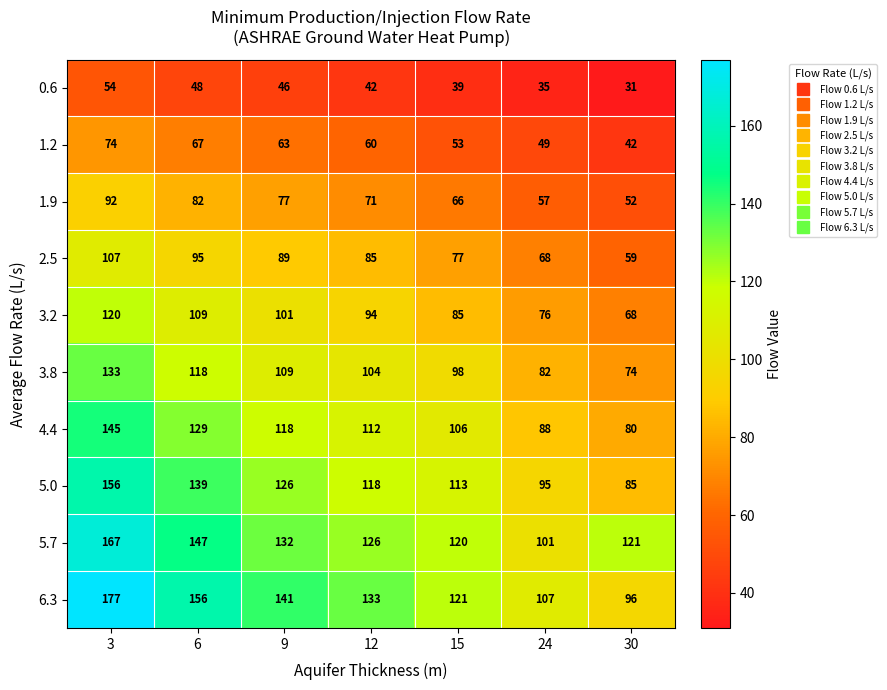

What is the smallest value displayed?

31